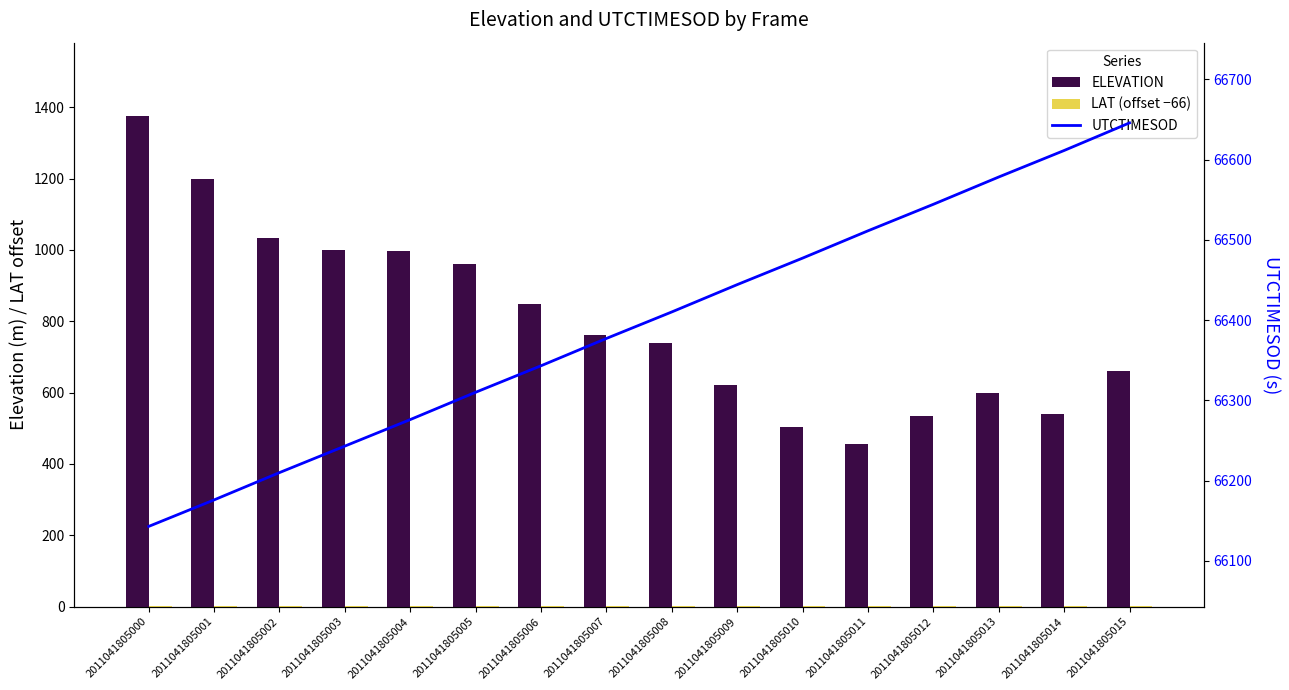

Read the LAT (offset −66) value at 2011041805011.

1.0